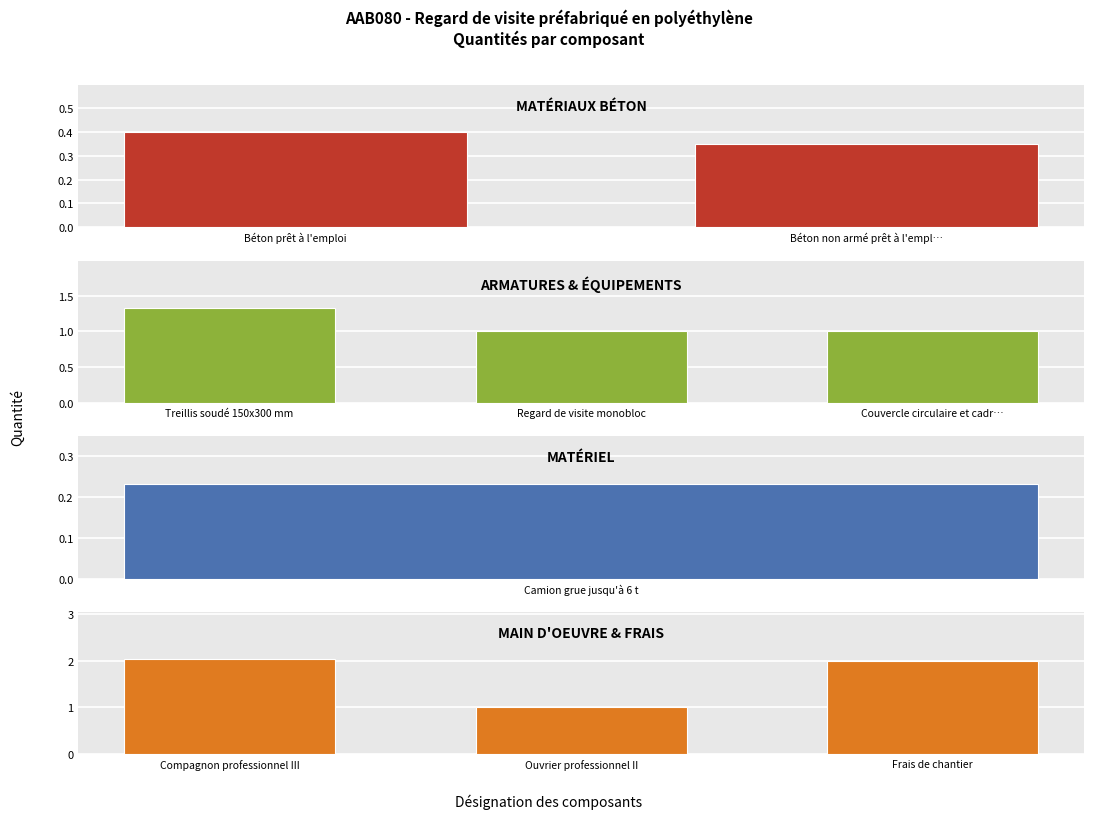

Reading left to right, transcribe all the data shown in this chart.

Béton prêt à l'emploi=0.4	Treillis soudé 150x300 mm=1.3	Regard de visite monobloc=1.0	Béton non armé prêt à l'emploi=0.3	Couvercle circulaire et cadre=1.0	Camion grue jusqu'à 6 t=0.2	Compagnon professionnel III=2.0	Ouvrier professionnel II=1.0	Frais de chantier=2.0